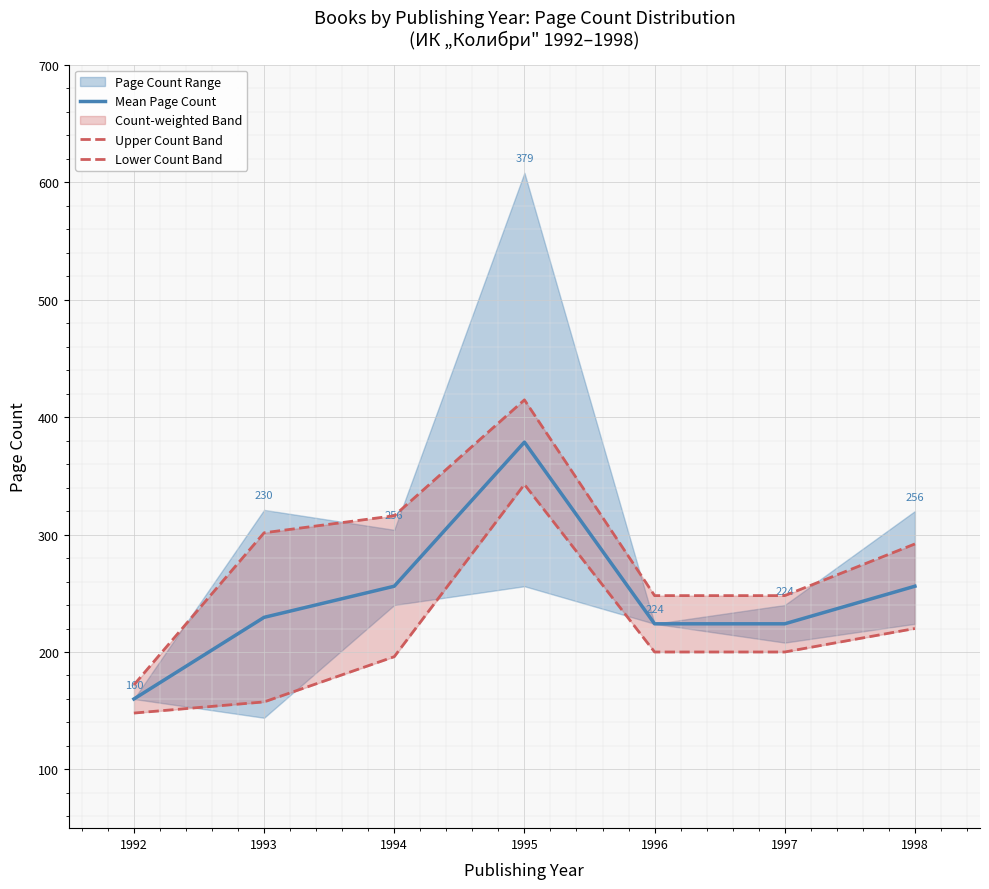

Which series has the largest range (max minus min)?

Upper Count Band